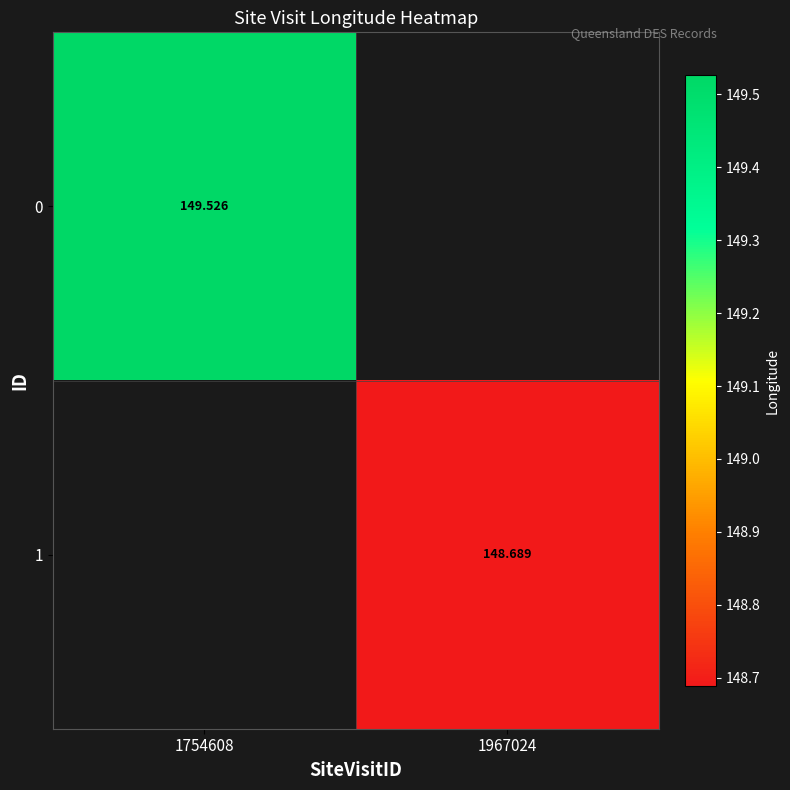

The 1 series shows 211.9 at 1967024. True or false?

False